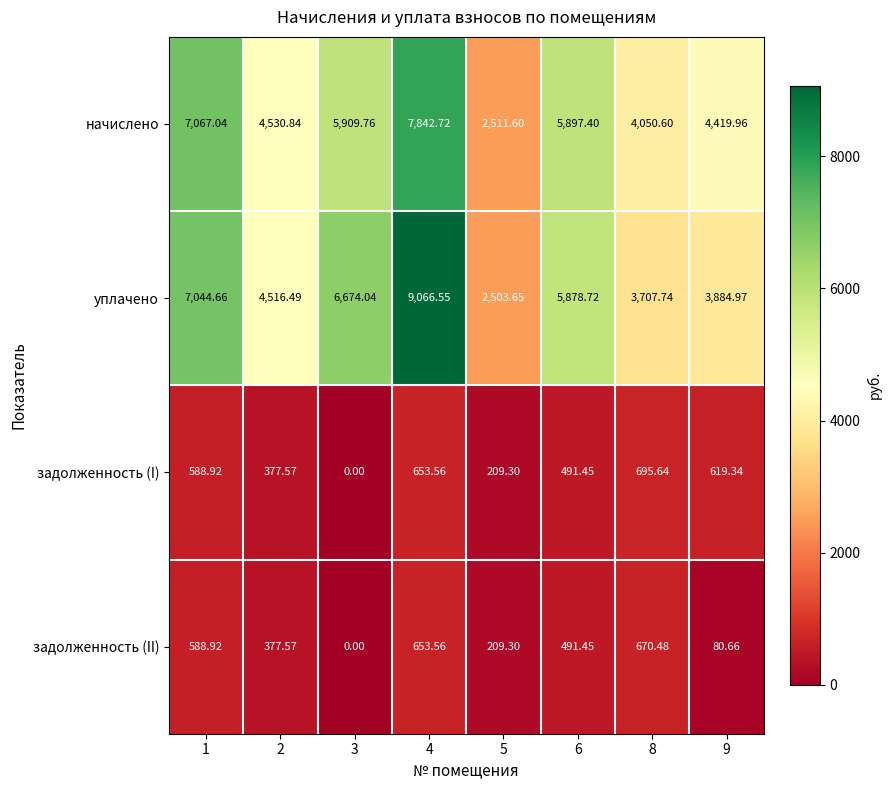

Which series has the largest total across all categories?

уплачено